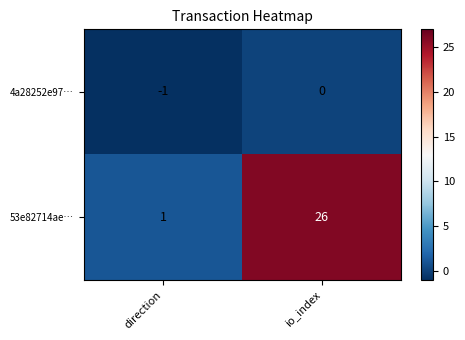

Which label corresponds to the largest value in the chart?

io_index